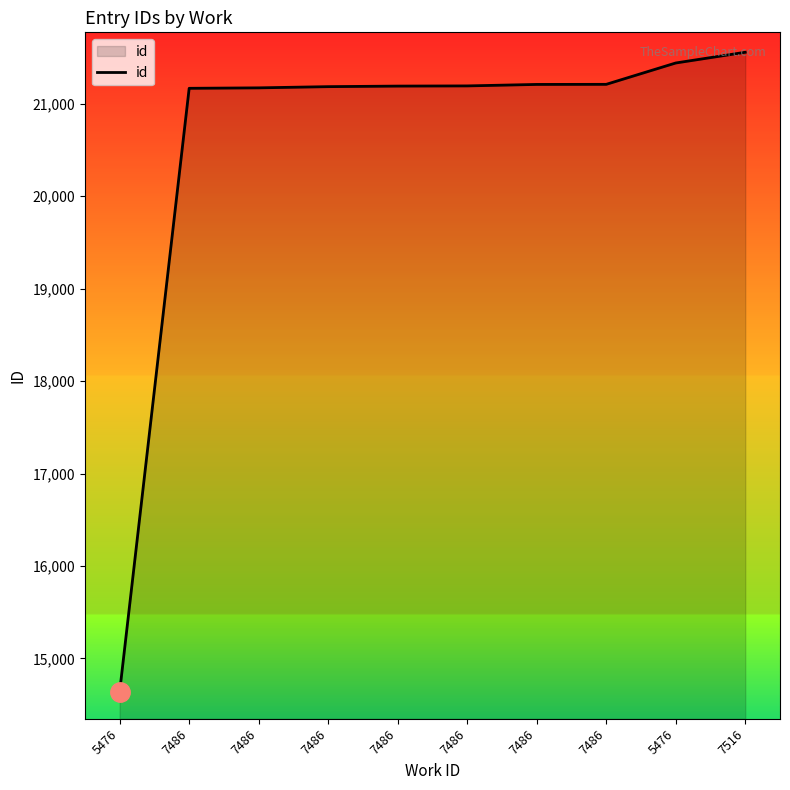

List the labels in order of value, largest first.

7516, 5476, 7486, 7486, 7486, 7486, 7486, 7486, 7486, 5476